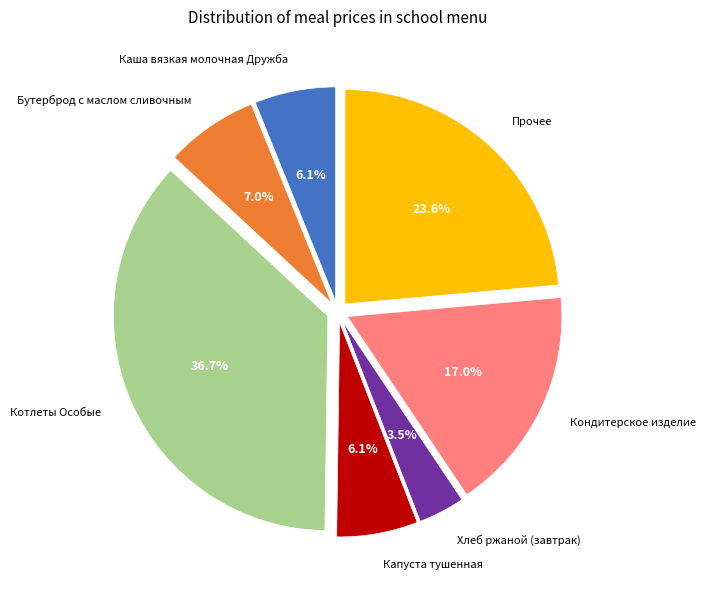

Is it true that Каша вязкая молочная Дружба is 6% of the pie?

True